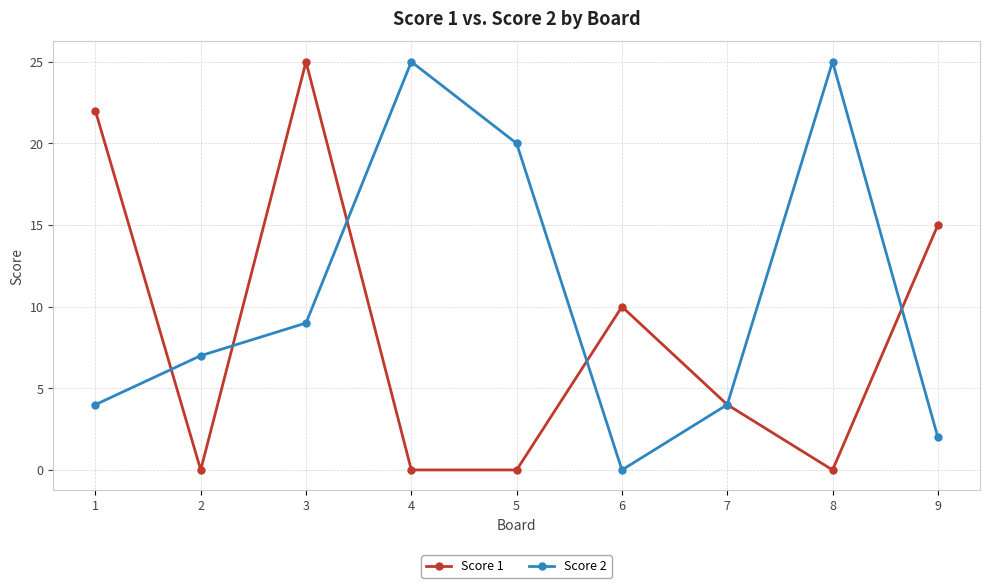

What is the maximum value shown in the chart?

25